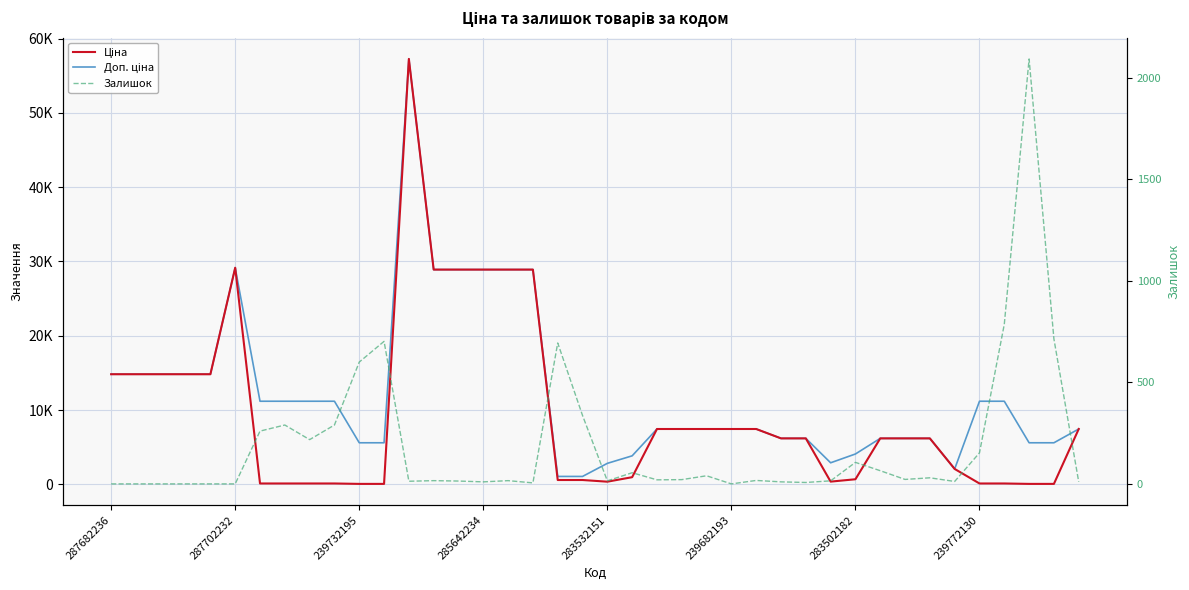

What are all the series names shown in the legend?

Ціна, Доп. ціна, Залишок